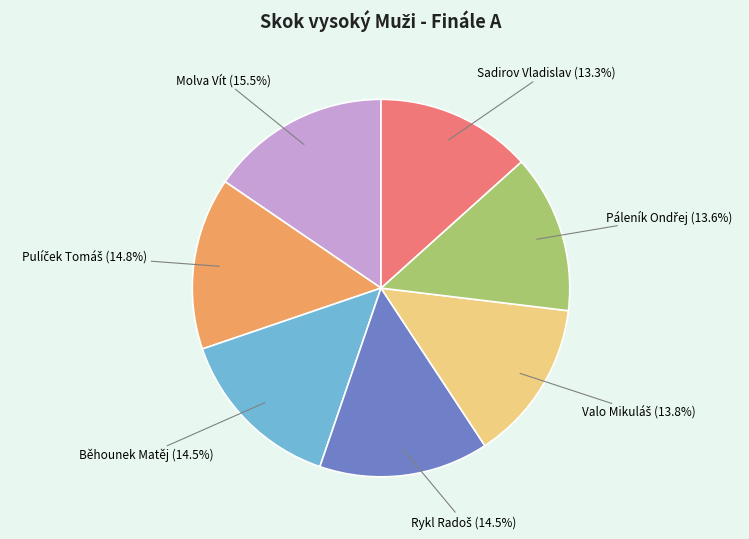

Do Sadirov Vladislav and Molva Vít together represent more than half of the pie?

No